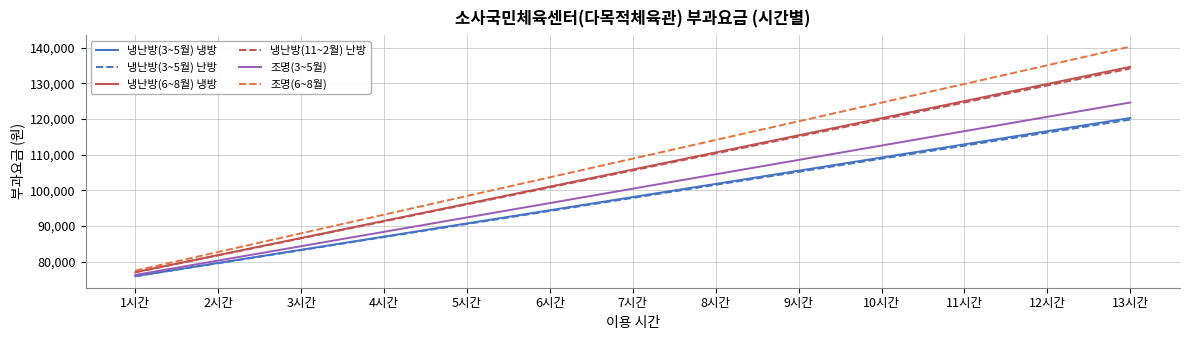

Where is 냉난방(3~5월) 냉방 nearest to the value 98135?

7시간